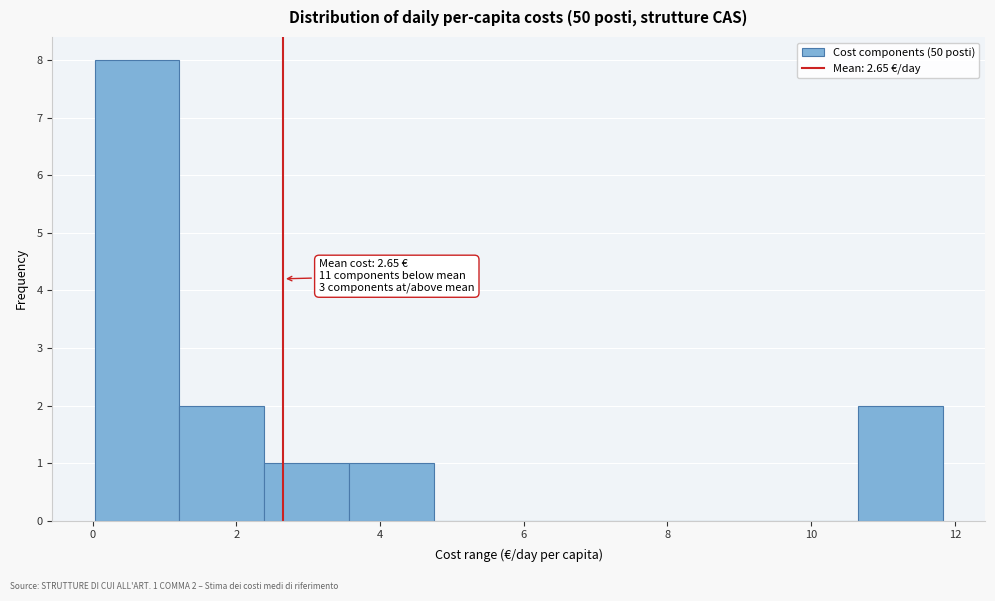

Which range on the x-axis has the tallest bar?

0.0 to 1.2